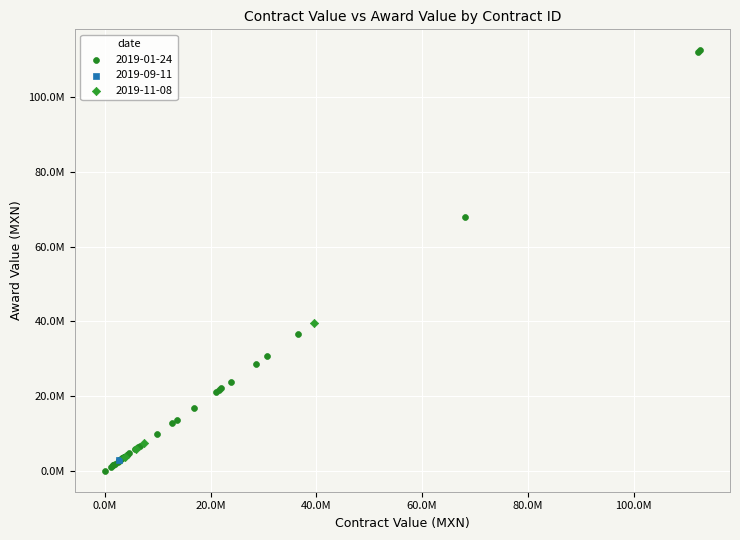

What are all the series names shown in the legend?

2019-01-24, 2019-09-11, 2019-11-08